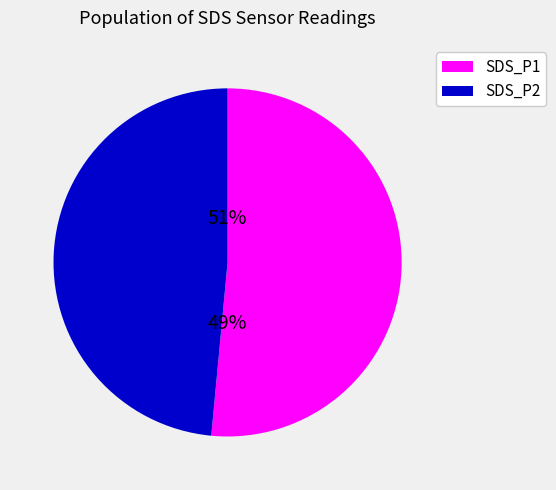

Is SDS_P1 the majority of the pie?

Yes